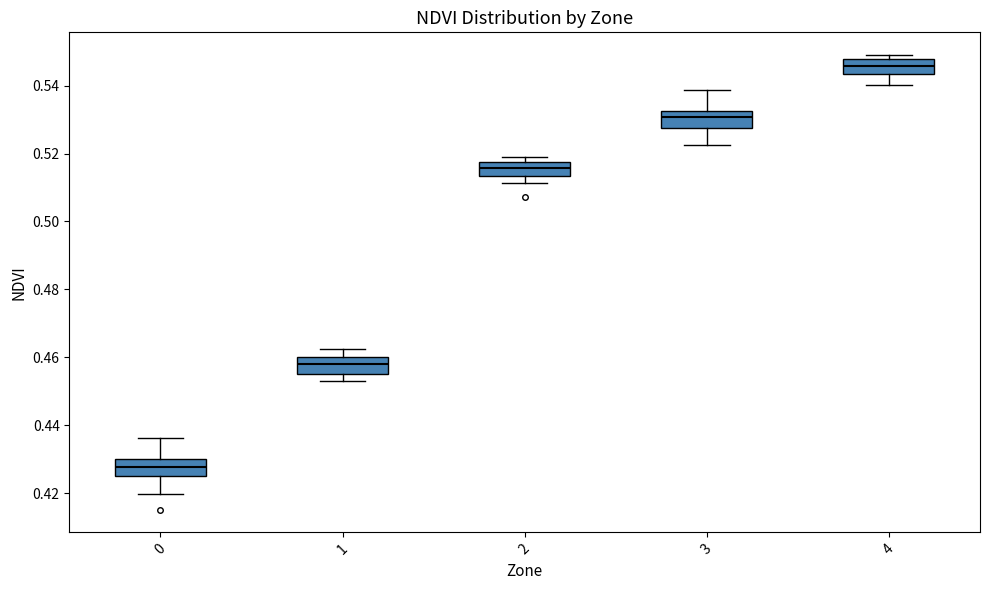

Reading left to right, transcribe this box plot: for each box, give where its median line is, the range the box spans, and where its two whiskers end, as read against the y-axis. The values are not printed on the chart, so give them approximately, as read against the axis.

0: median 0.428, box 0.426 to 0.430, whiskers 0.420 to 0.436
1: median 0.458, box 0.456 to 0.460, whiskers 0.454 to 0.462
2: median 0.516, box 0.514 to 0.518, whiskers 0.512 to 0.520
3: median 0.530, box 0.528 to 0.532, whiskers 0.522 to 0.538
4: median 0.546, box 0.544 to 0.548, whiskers 0.540 to 0.550